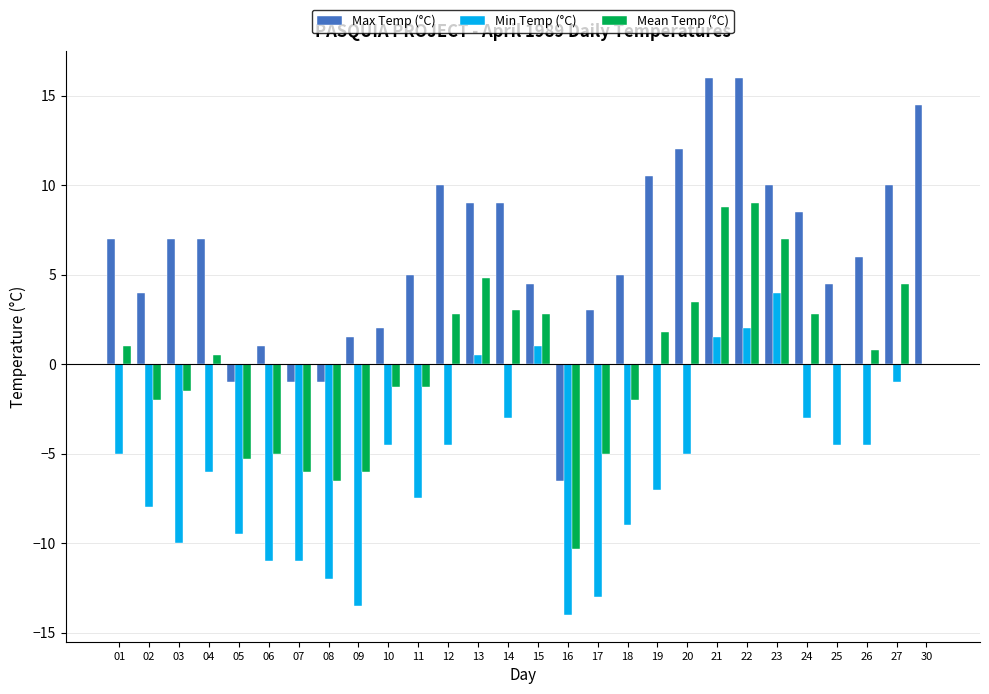

How many distinct data groups are displayed?

3